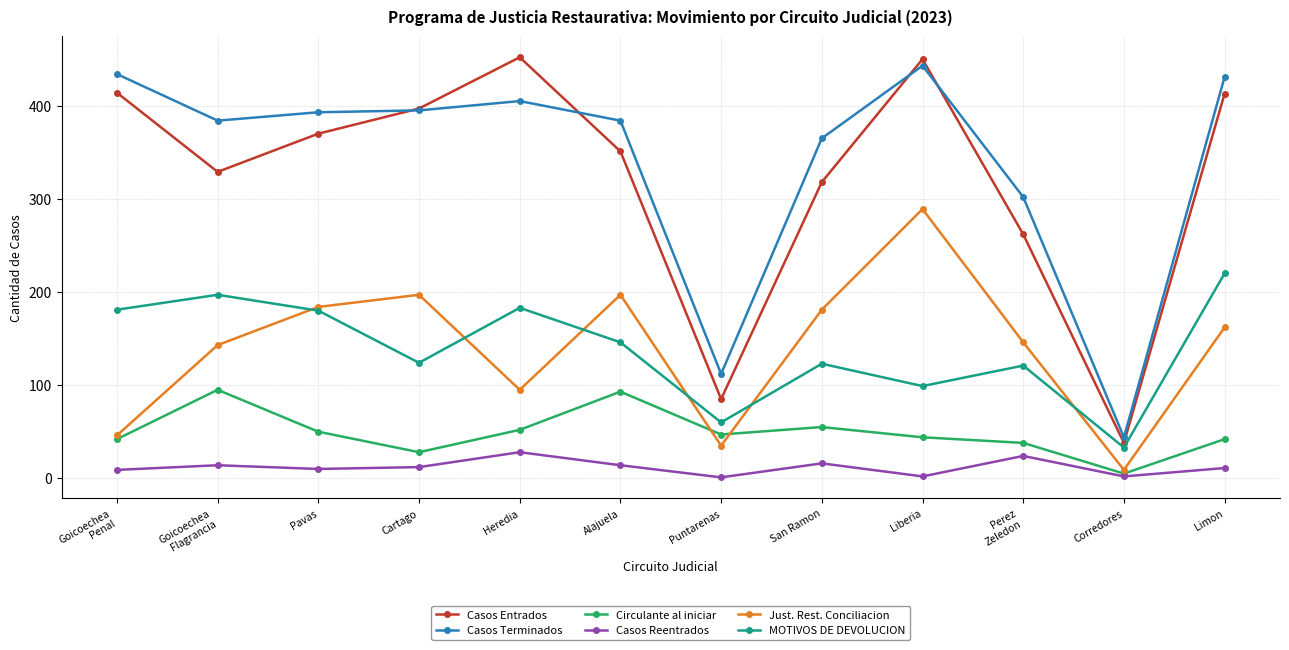

What is the total value across all series at Limon?

1279